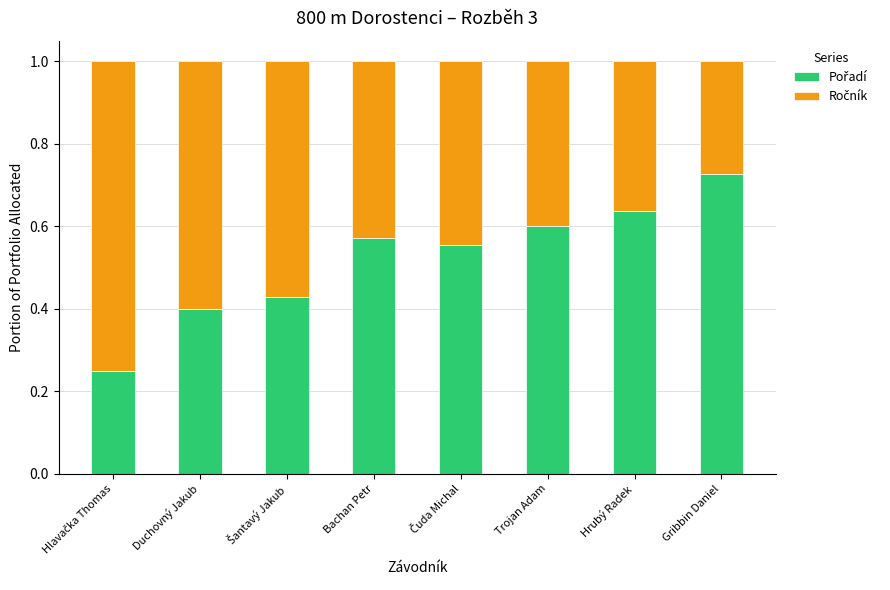

What is the total value across all series at Trojan Adam?

1.0